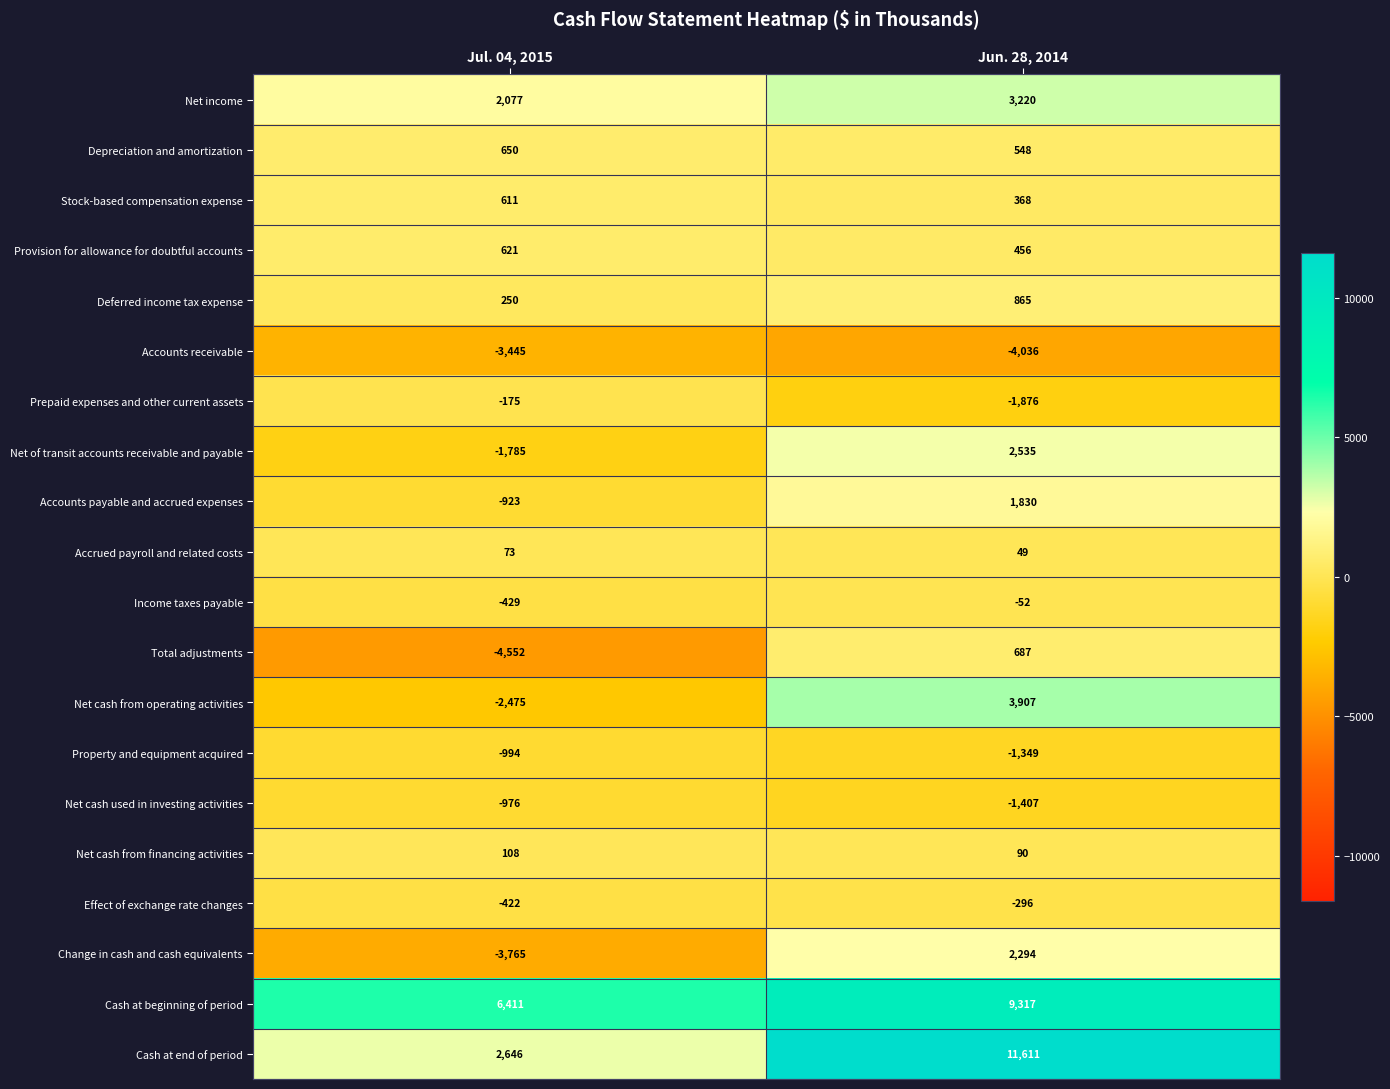

What is the difference between the highest and lowest values at Jun. 28, 2014?

15647